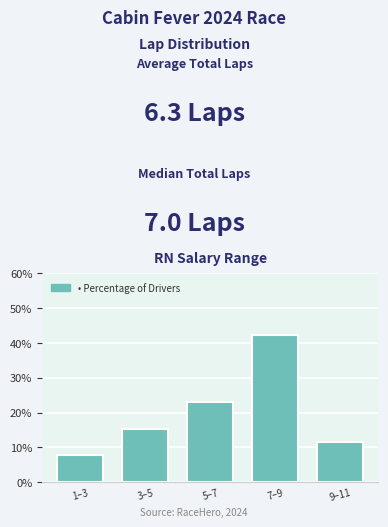

Reading left to right, transcribe all the data shown in this chart.

1–3=7.7	3–5=15.4	5–7=23.1	7–9=42.3	9–11=11.5